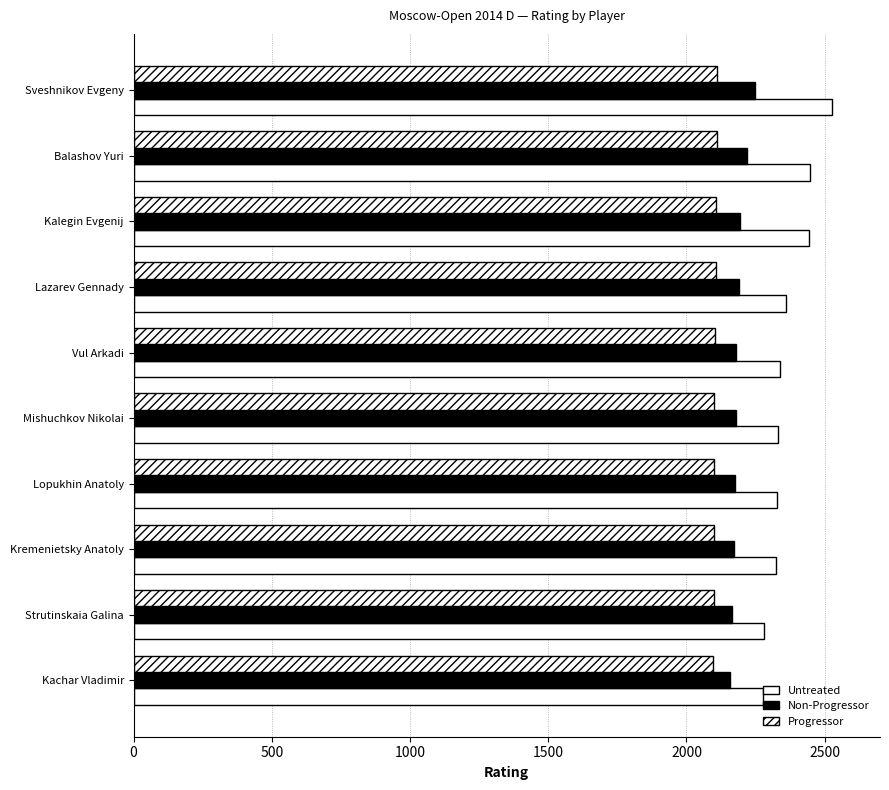

How many distinct data groups are displayed?

3